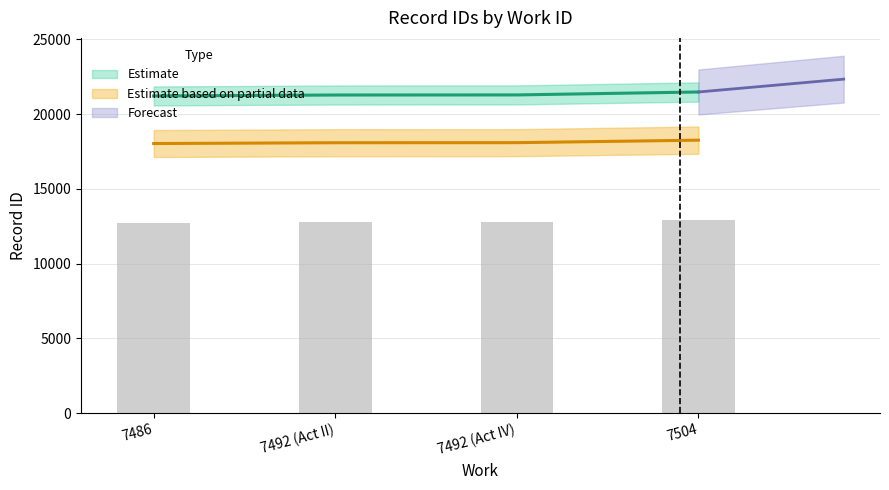

The id_lower series shows 21214.0 at 7486. True or false?

True